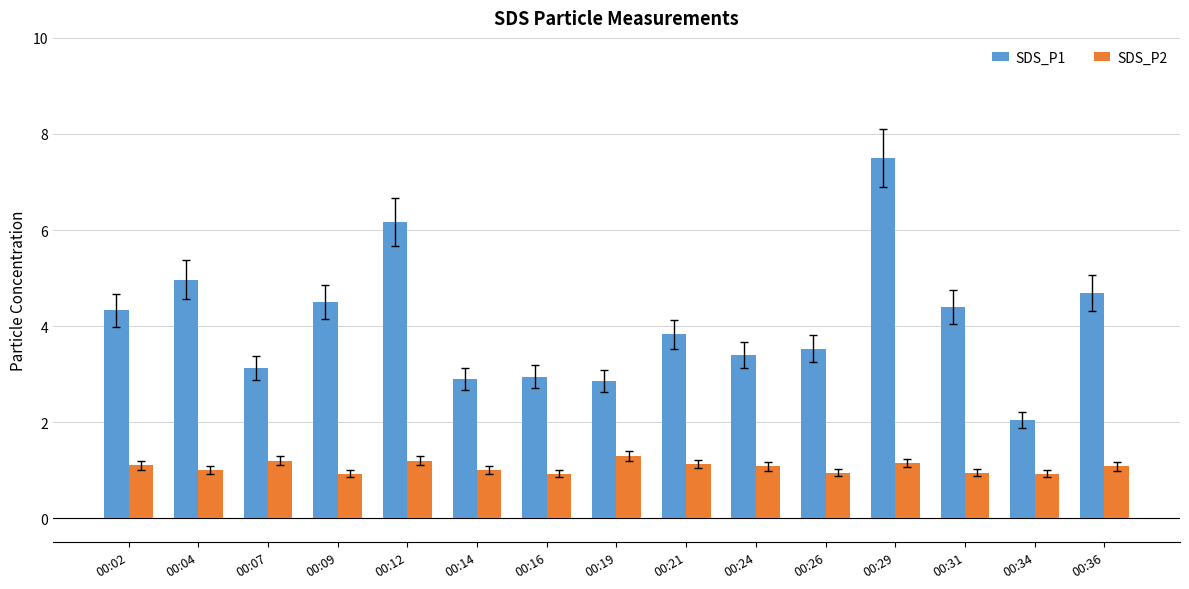

Is the value of SDS_P1 at 00:07 greater than the value of SDS_P2 at 00:04?

Yes